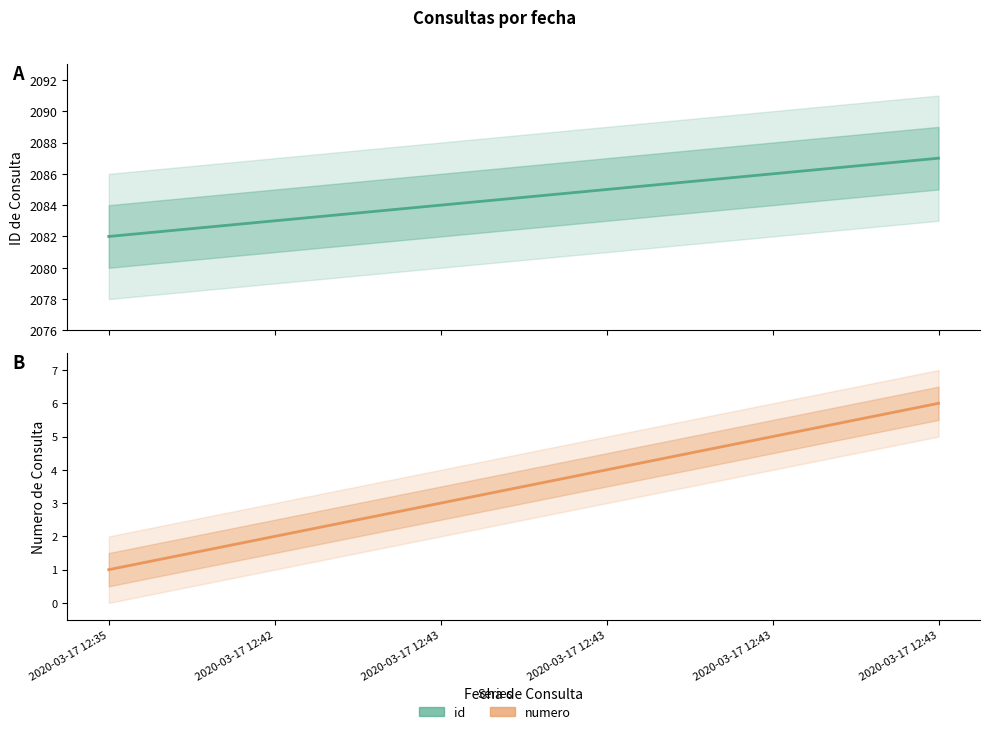

How many values in the id series exceed 2085?

2